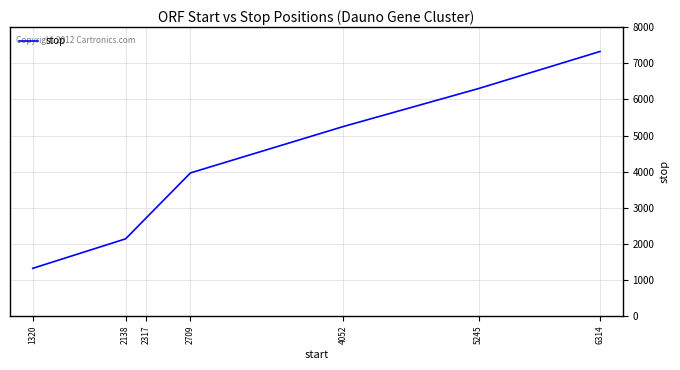

Approximately how many times larger is the value at 2709 compared to 5245?

0.6